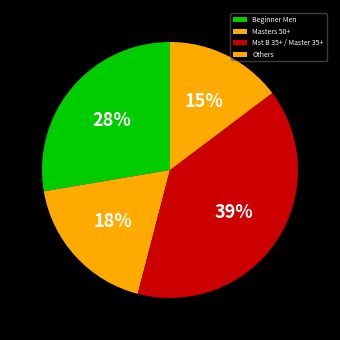

What is the largest slice in the pie chart?

Mst B 35+ / Master 35+